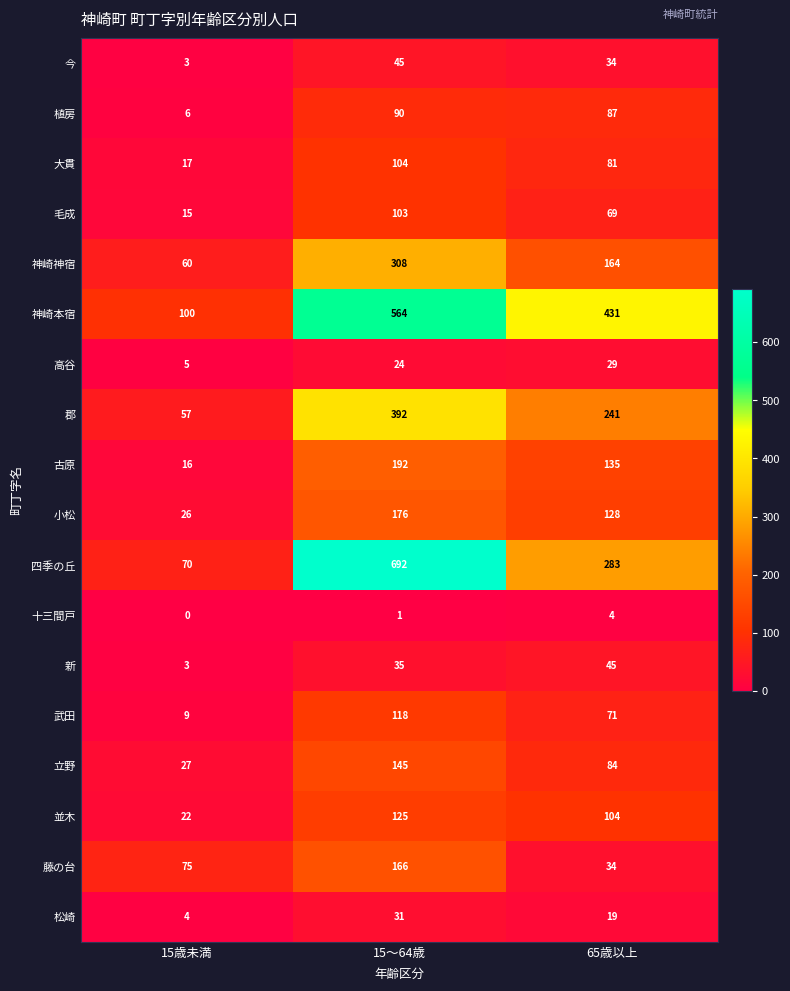

What is the spread (max minus min) of values at 15～64歳?

691